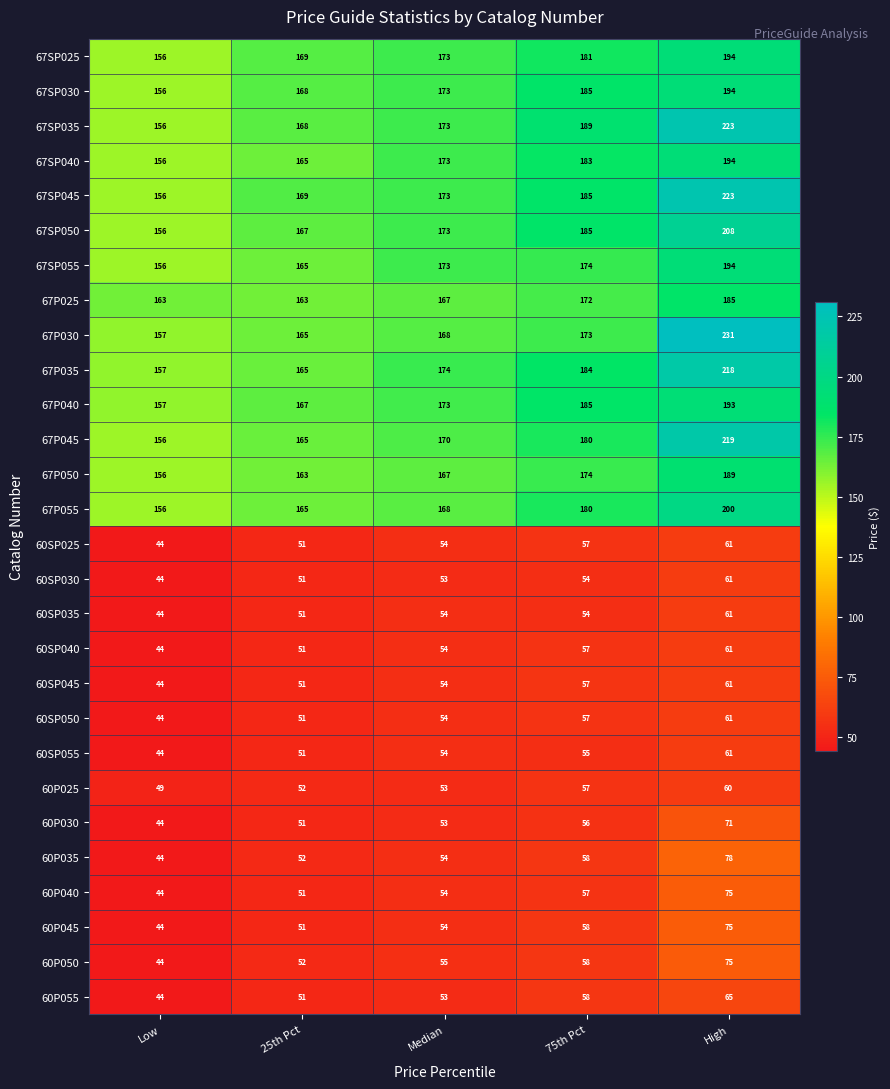

Rank the categories by 60SP030 value from highest to lowest.

High, 75th Pct, Median, 25th Pct, Low